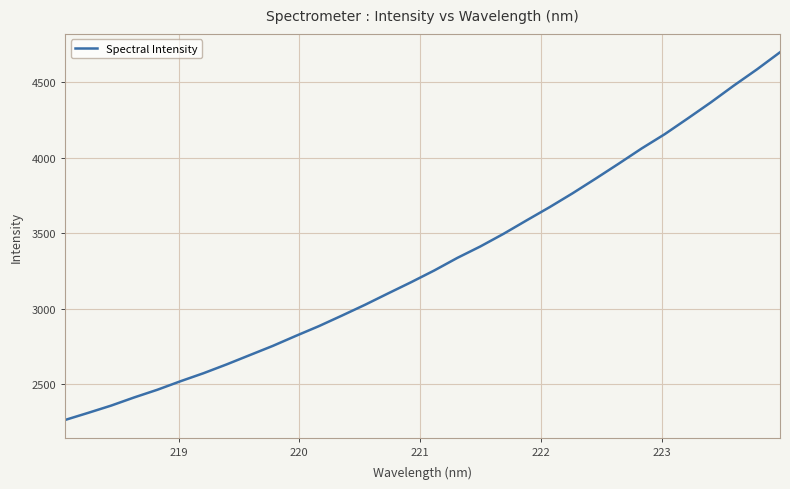

What is the maximum value shown in the chart?

4698.7